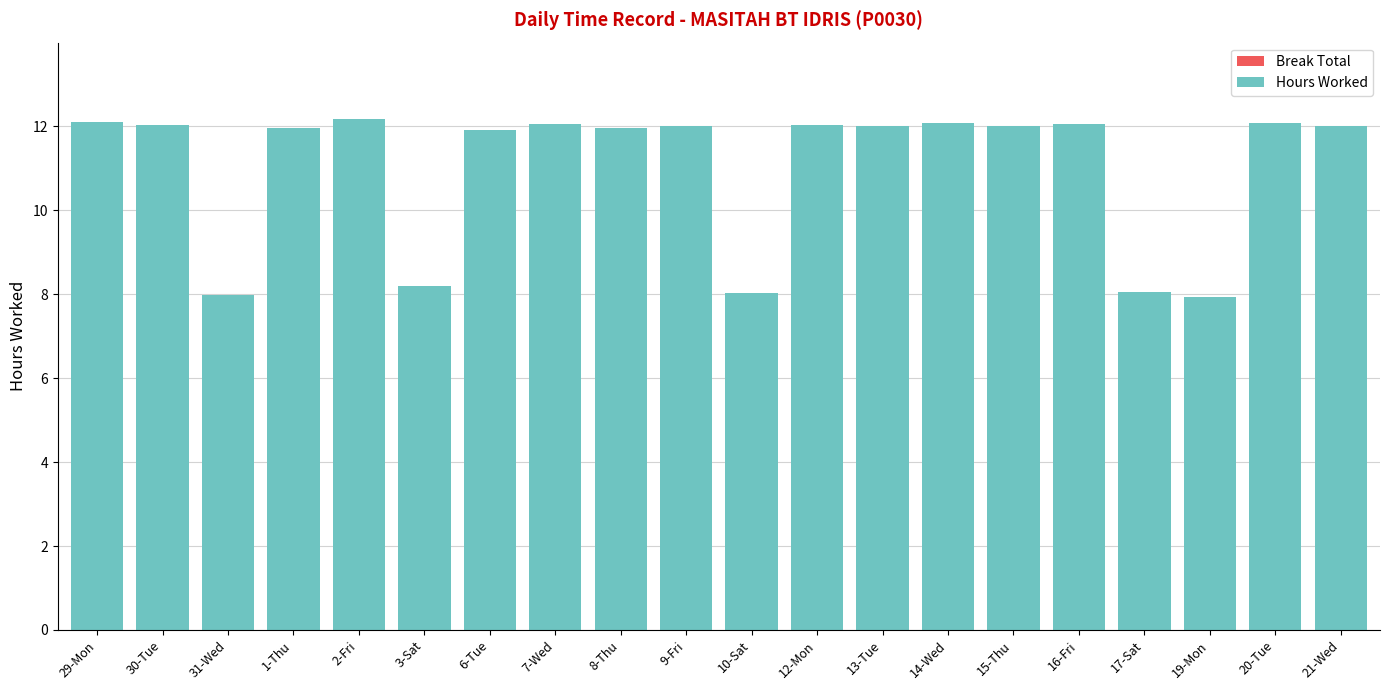

What is the difference between the second highest and minimum values?

4.2